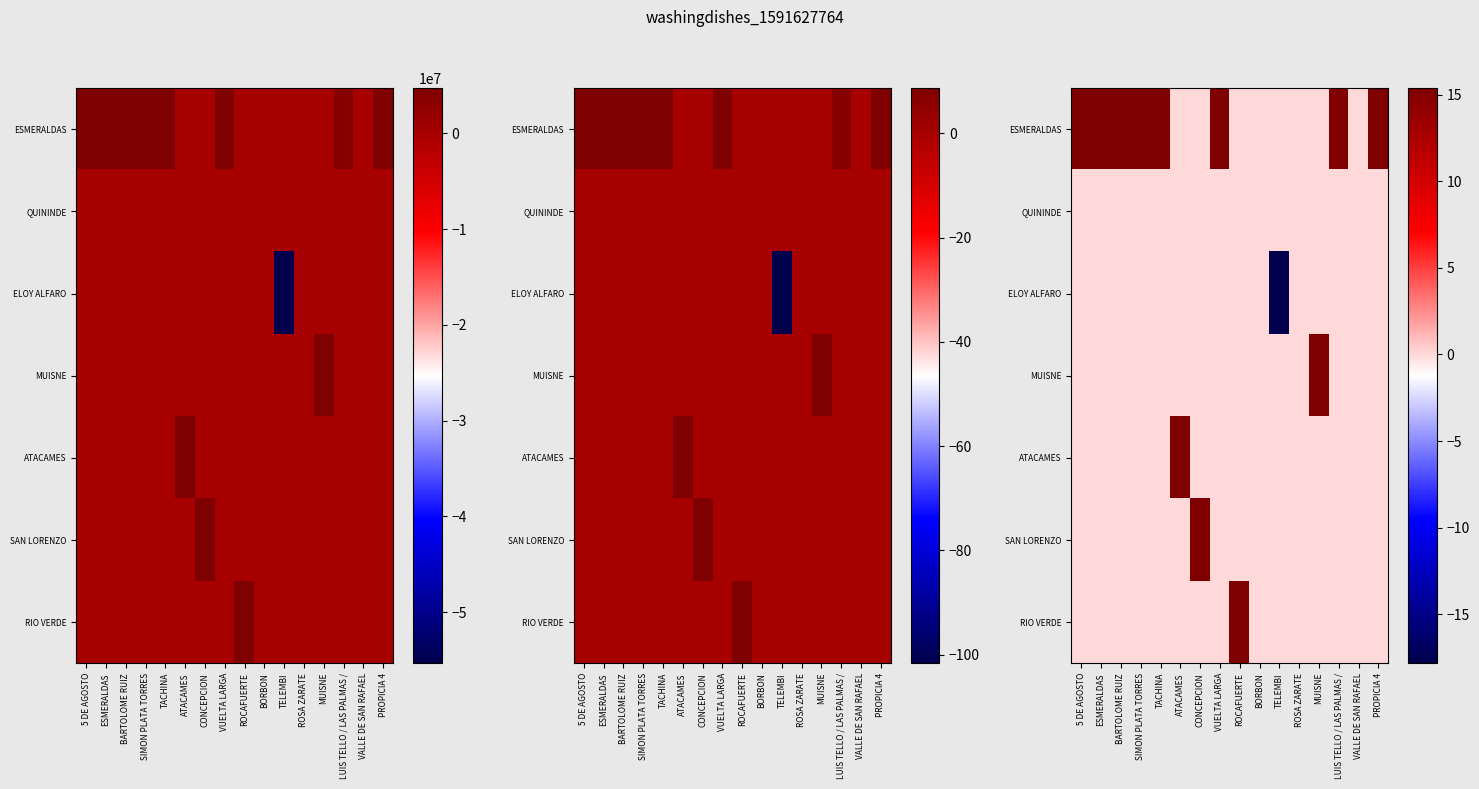

Which series has the widest spread of values?

ELOY ALFARO